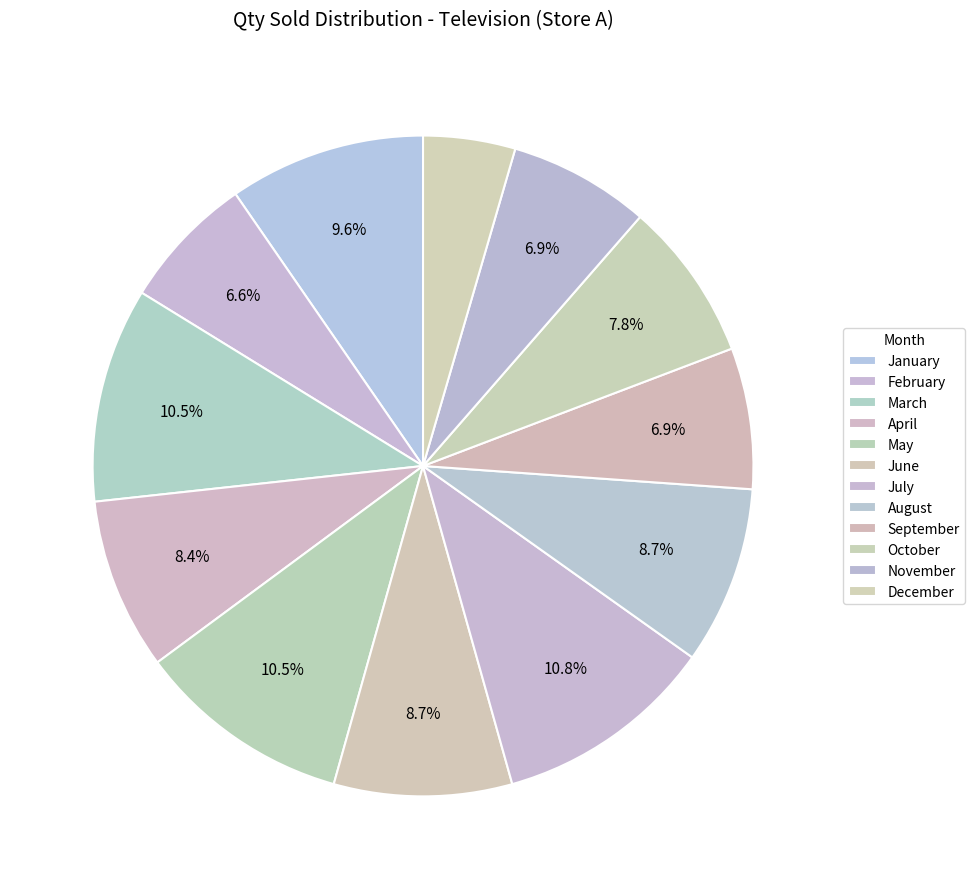

Do July and February together represent more than half of the pie?

No